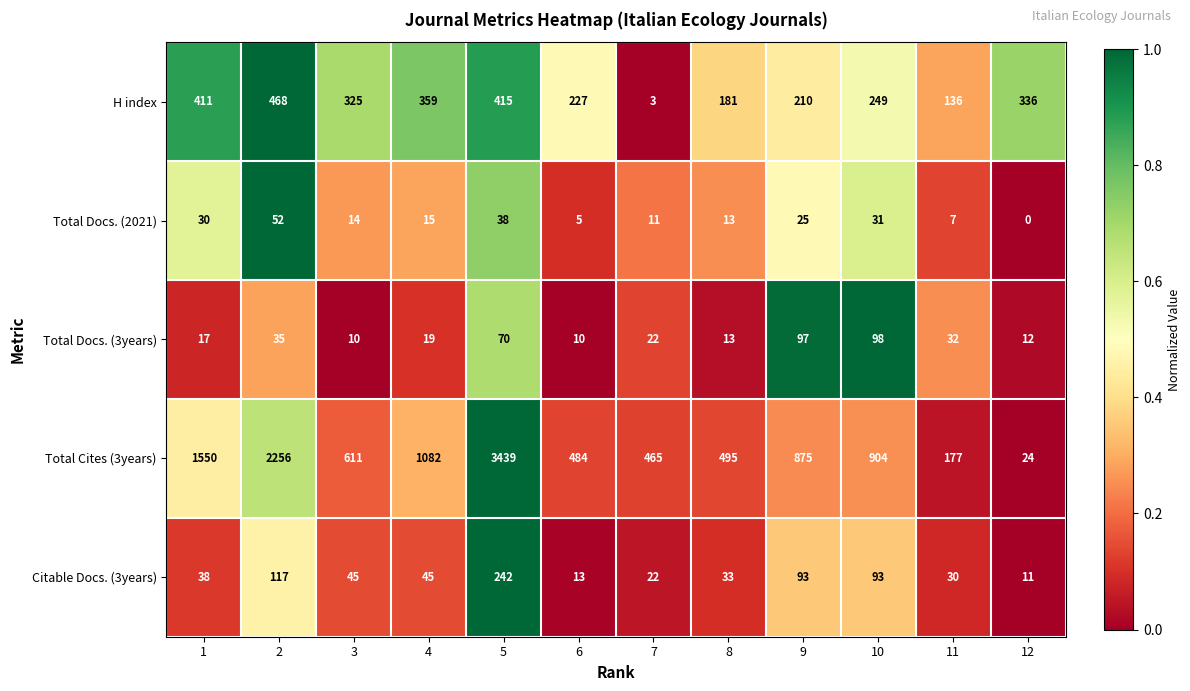

The value of Total Docs. (2021) at 5 is 38. True or false?

True